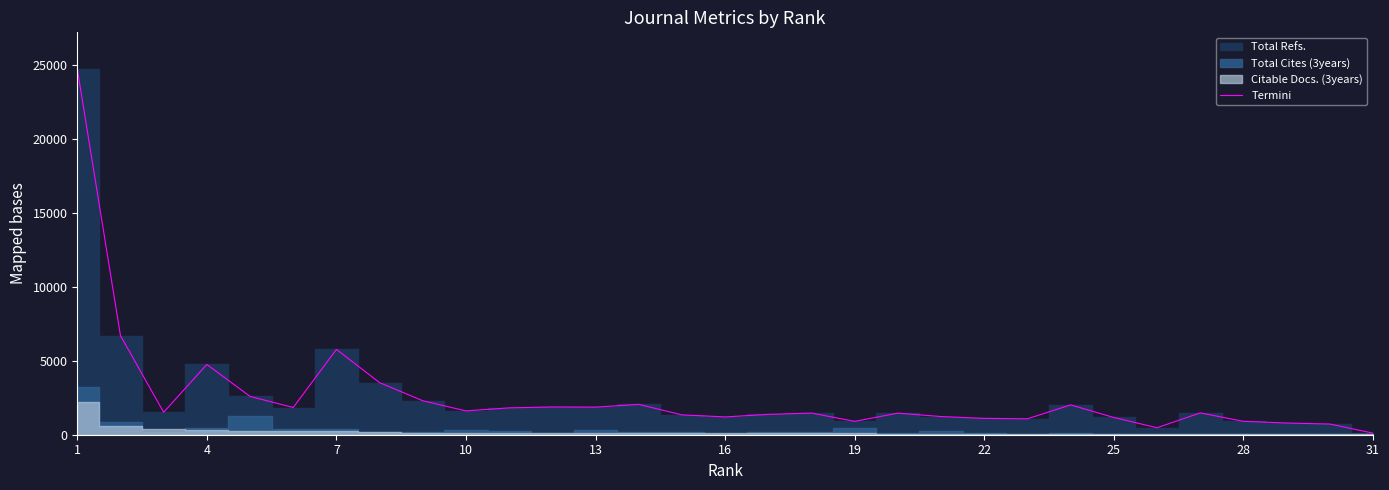

What is the highest value of the Termini series?

24764